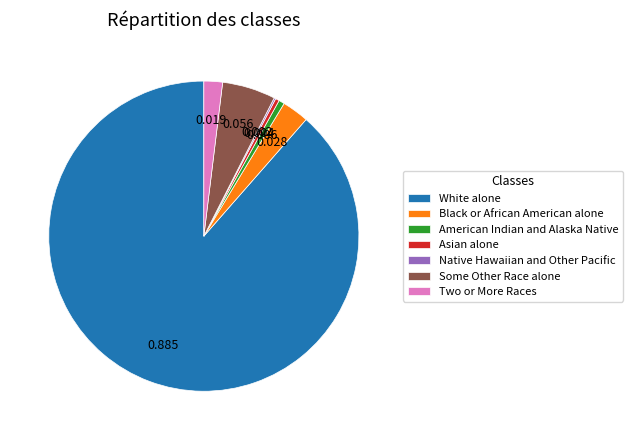

Between Two or More Races and White alone, which is larger?

White alone